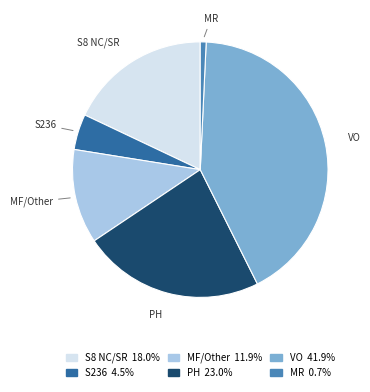

The VO slice represents 42% of the pie. True or false?

True